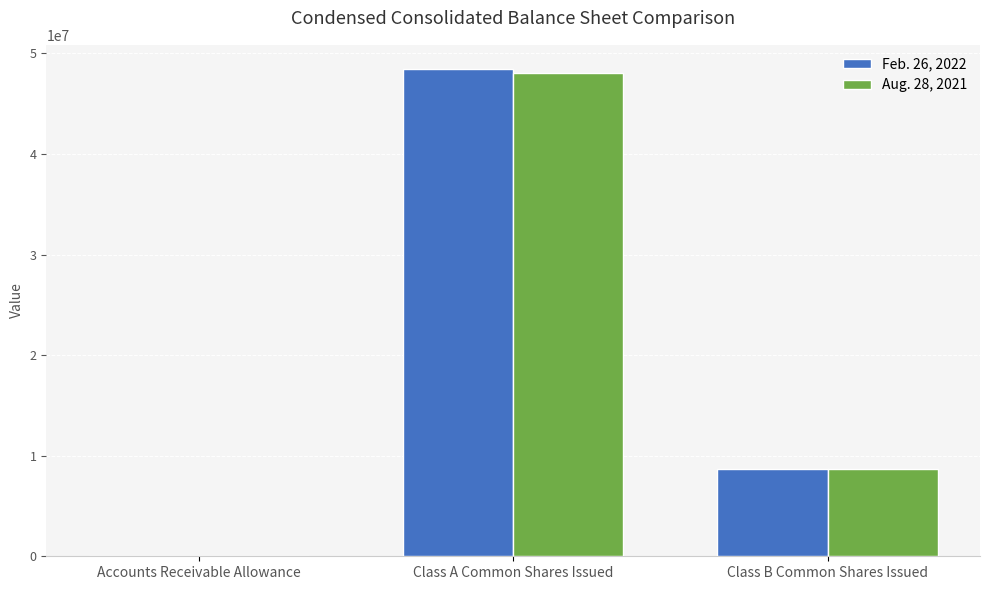

Count the number of categories in the chart.

3